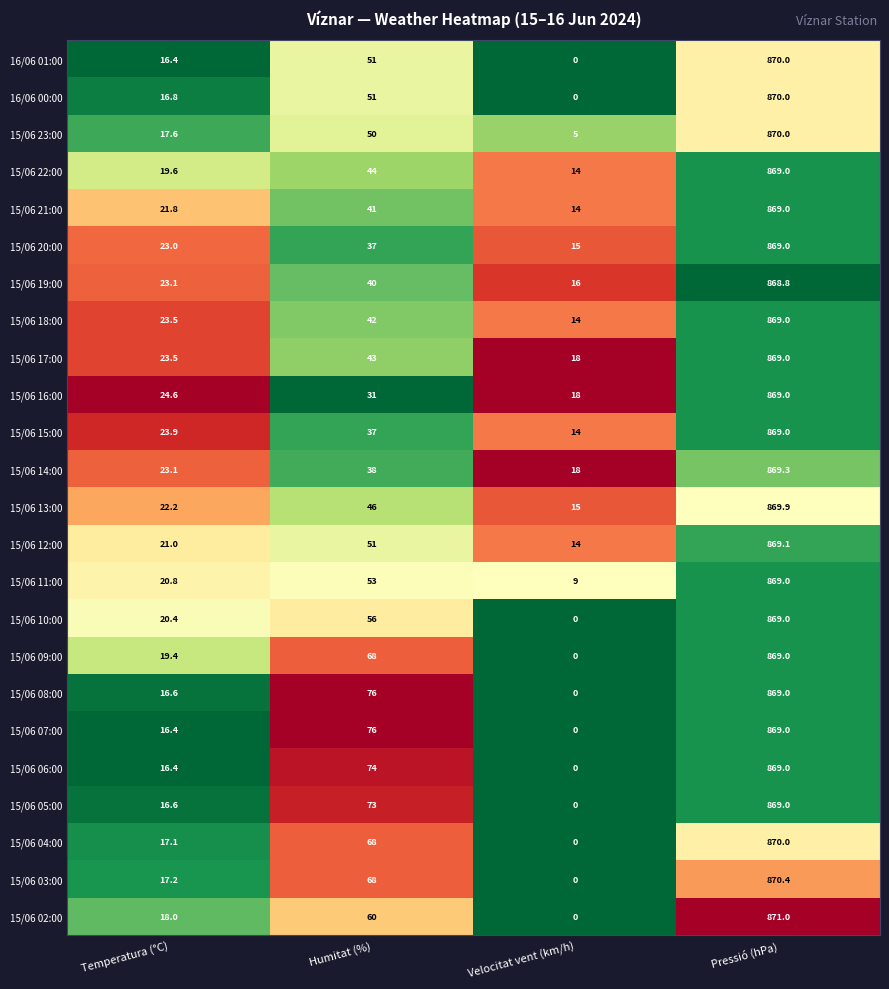

List the labels in order of 15/06 16:00 value, smallest first.

Velocitat vent (km/h), Temperatura (°C), Humitat (%), Pressió (hPa)